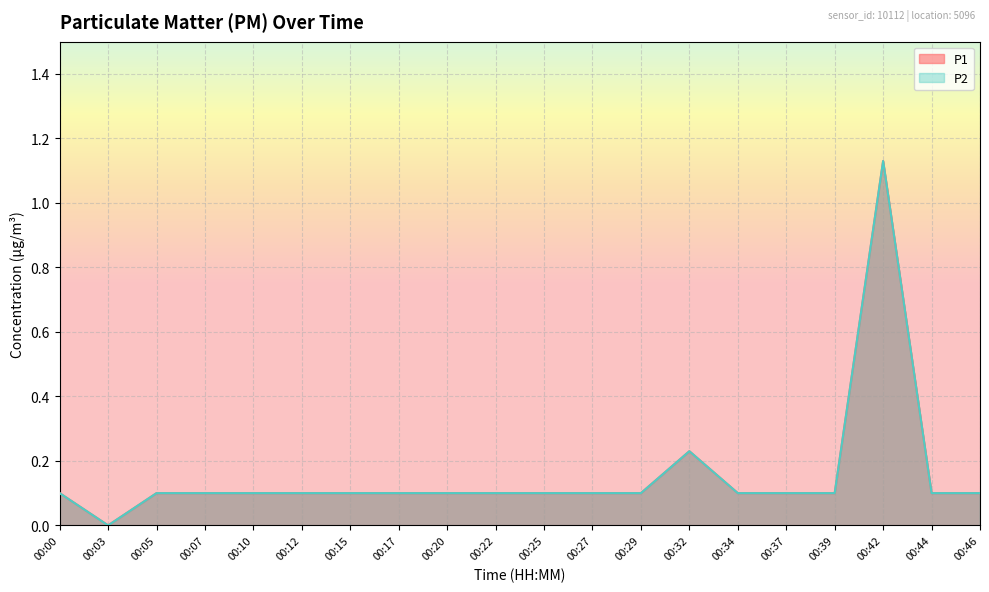

At how many categories does at least one series exceed 0?

19